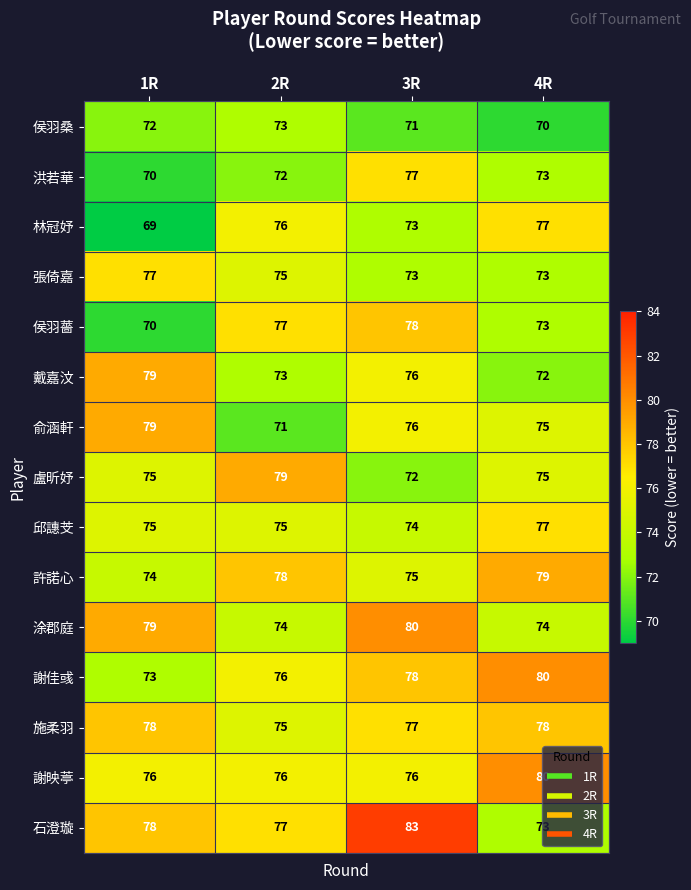

Count the number of categories in the chart.

4